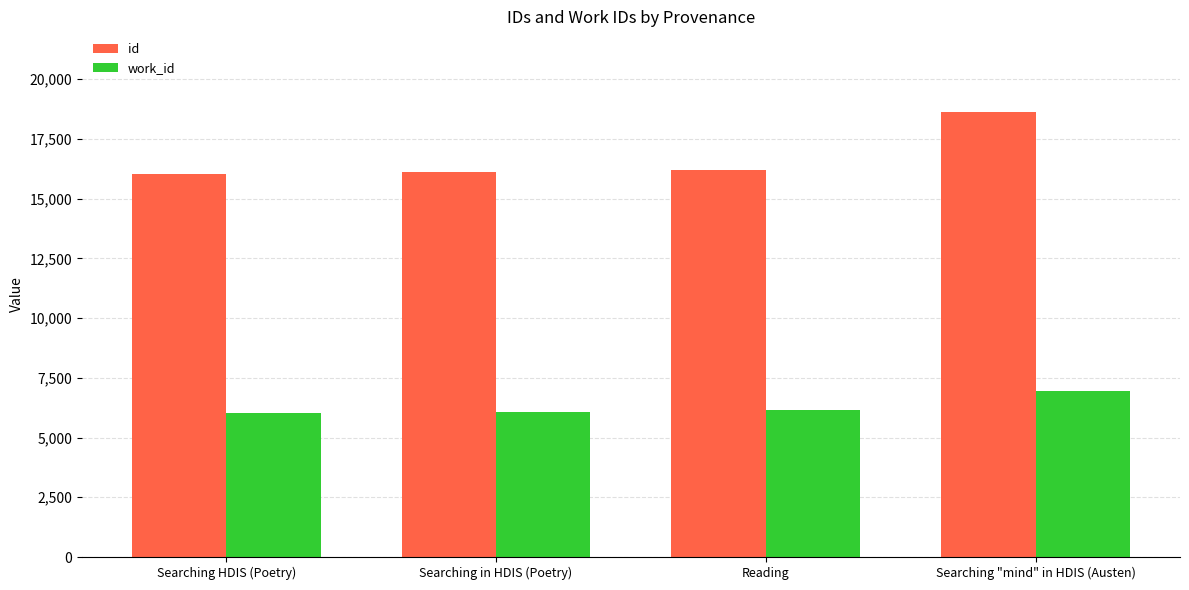

Is it true that work_id equals 1837 at Reading?

False